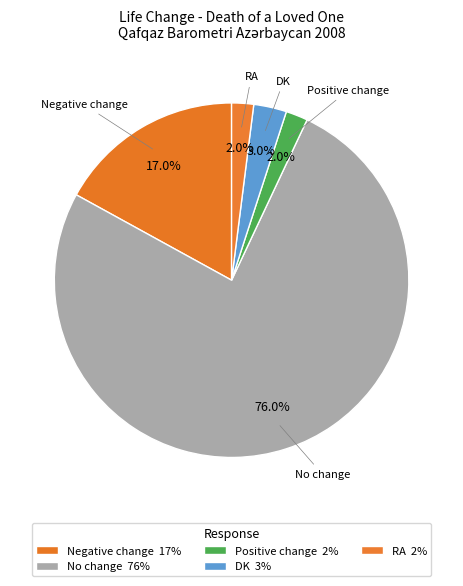

True or false: RA accounts for 14% of the total.

False